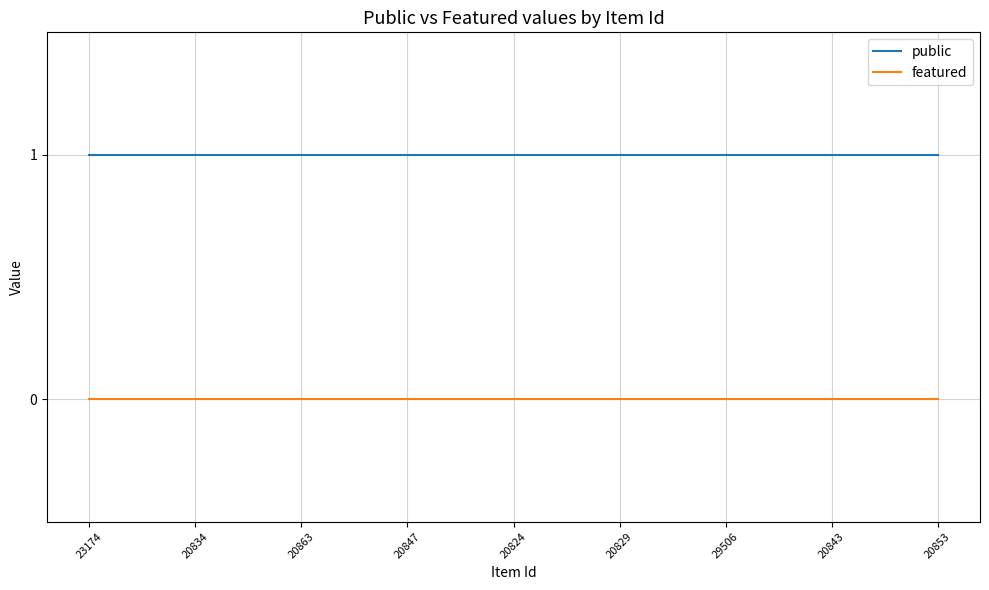

True or false: public and featured intersect in this chart.

False